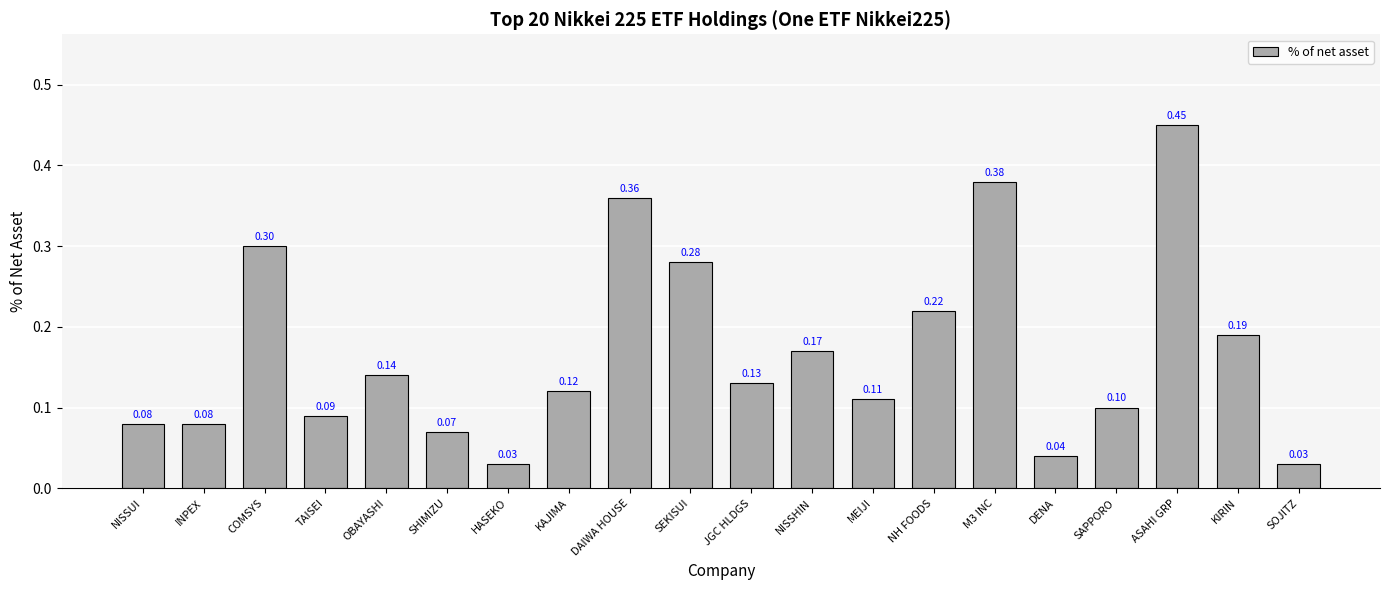

What is the sum of the values at M3 INC and NH FOODS?

0.6